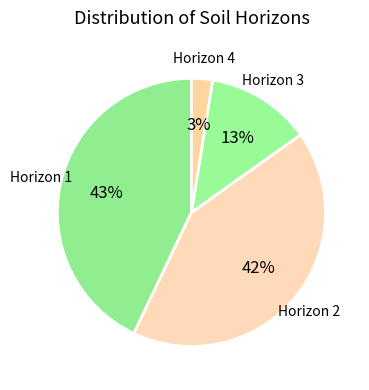

Combined, do Horizon 1 and Horizon 3 account for over 50%?

Yes